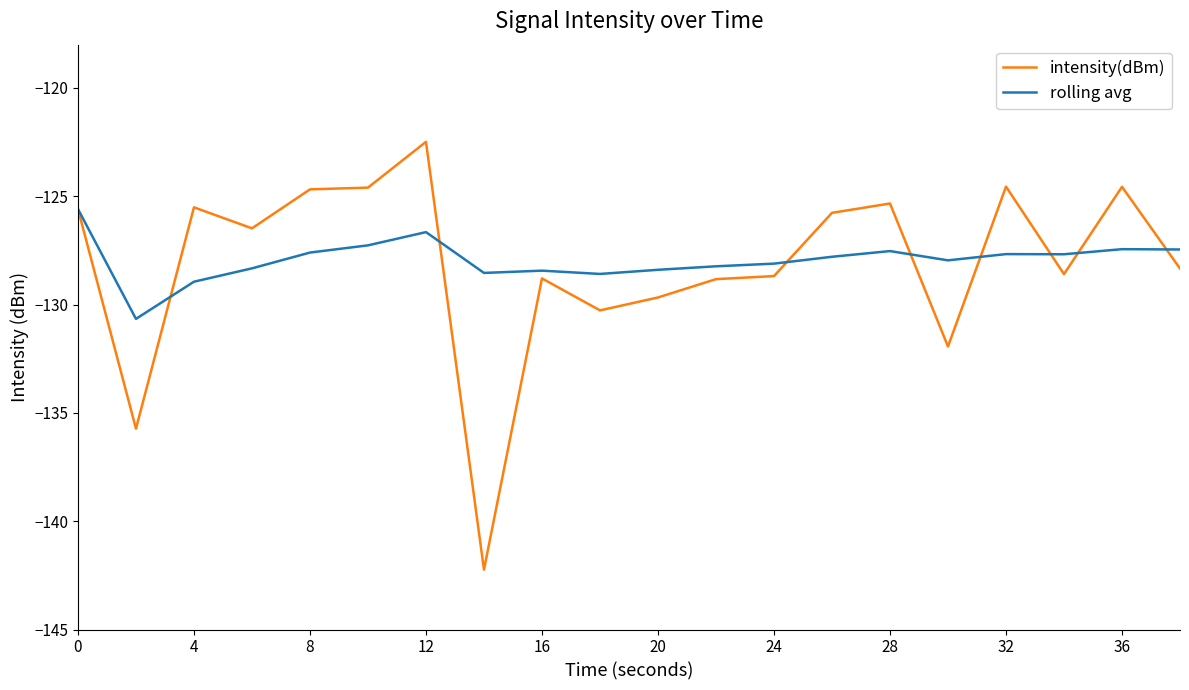

Which series has the widest spread of values?

intensity(dBm)